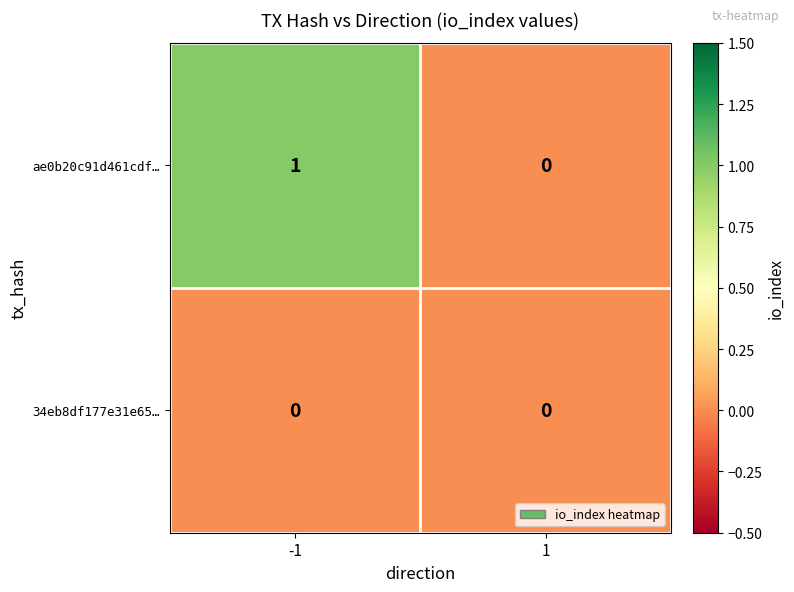

Count the number of data series in this chart.

2